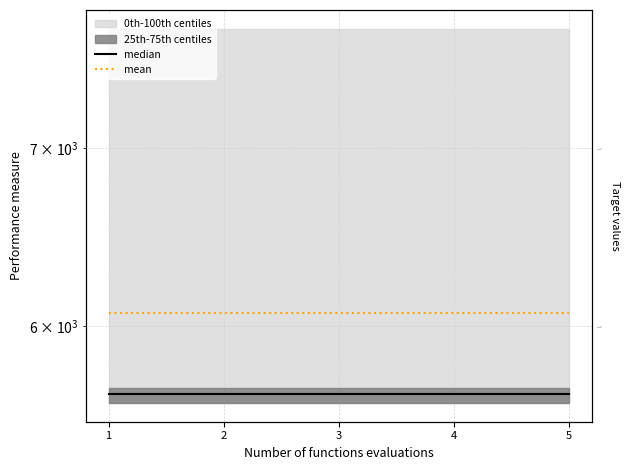

Which has a higher value, 3 or 4?

3